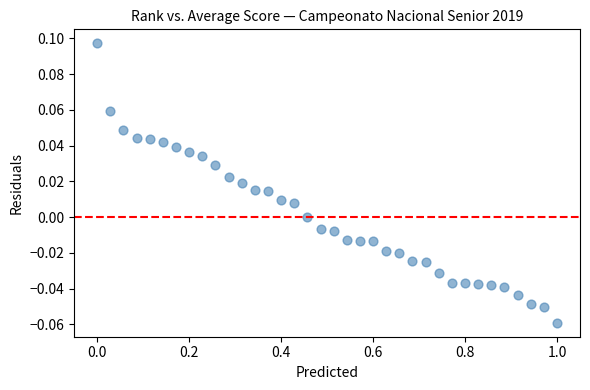

What is the range of X values (max minus min)?

1.0